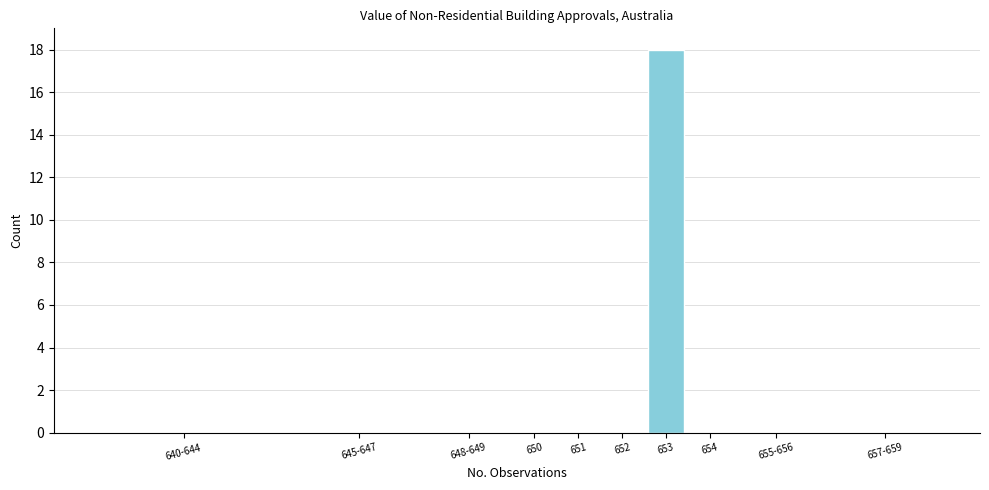

Reading right to left, what are all the values shown in this chart?

657-659=0	655-656=0	654=0	653=18	652=0	651=0	650=0	648-649=0	645-647=0	640-644=0